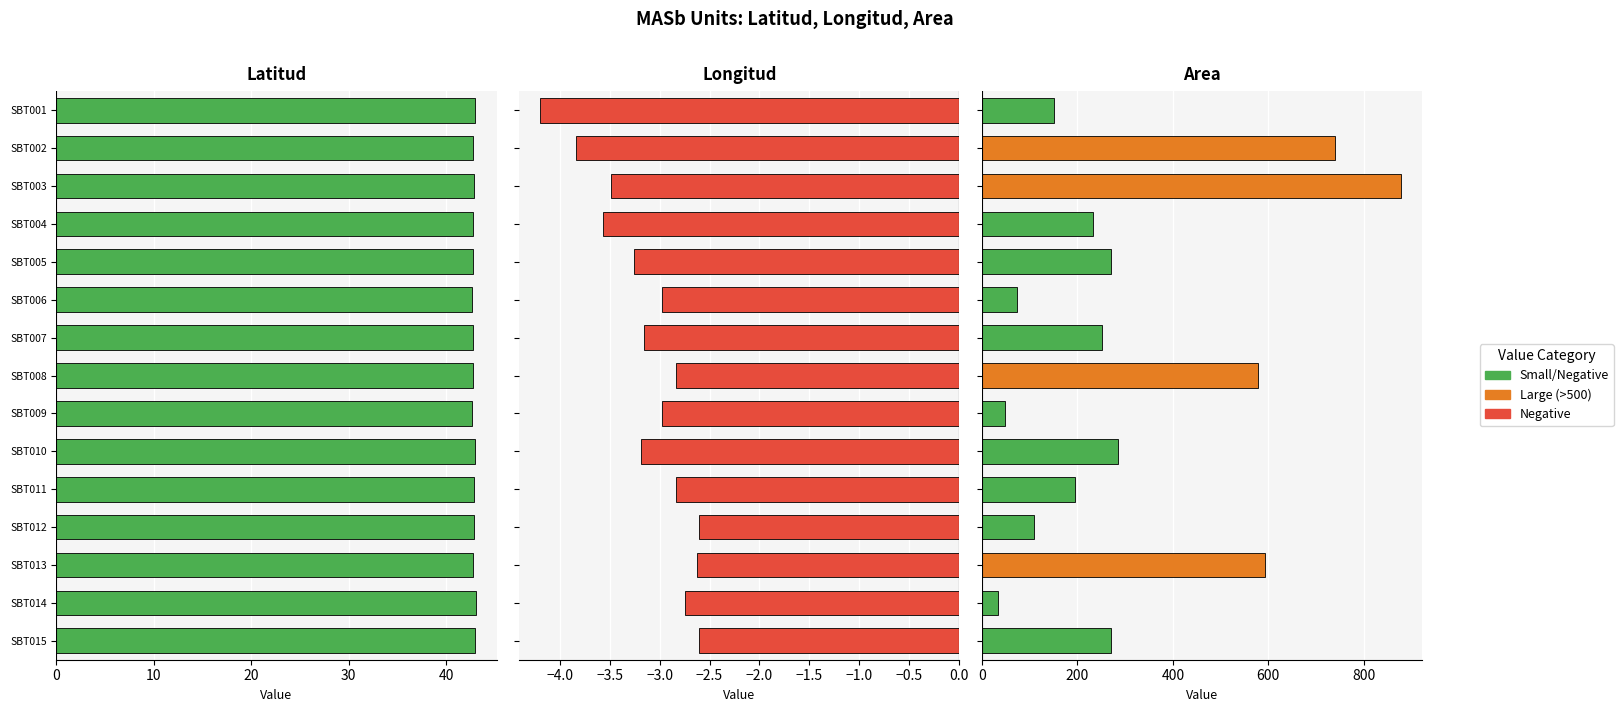

How many bars are there in total?

45